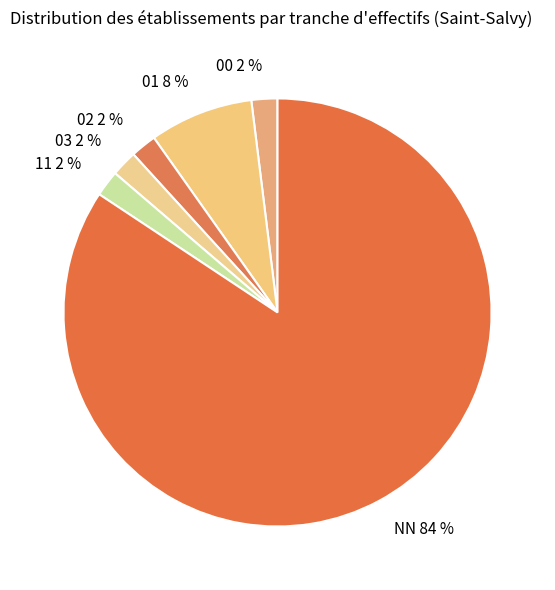

To the nearest percent, what is the difference between the largest and smallest slice percentages?

82%